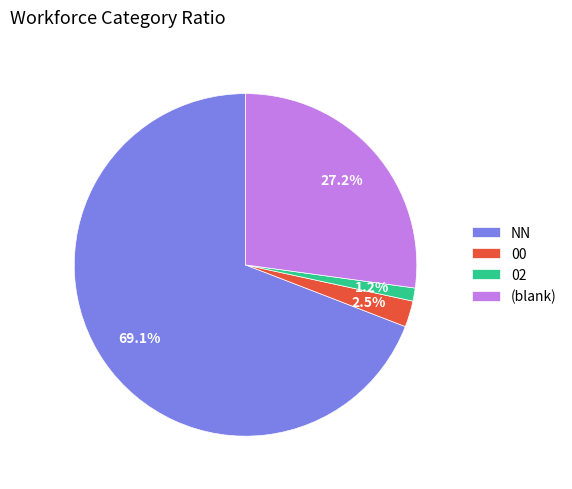

True or false: 02 accounts for 8% of the total.

False